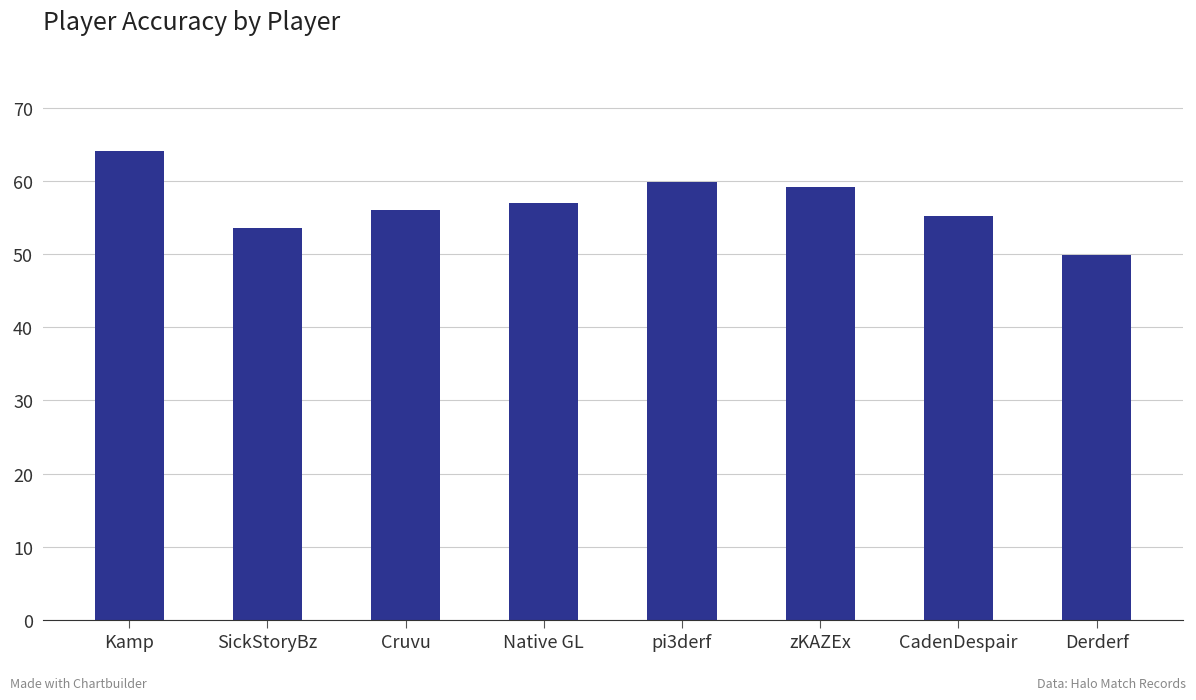

Where does the data first go above 57?

Kamp